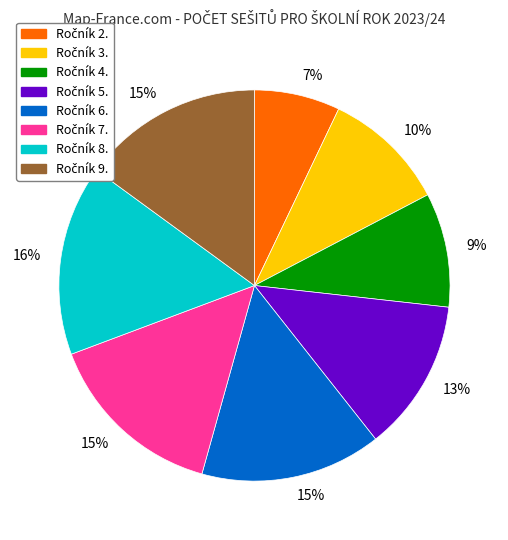

Is there any slice that represents more than half of the pie?

No